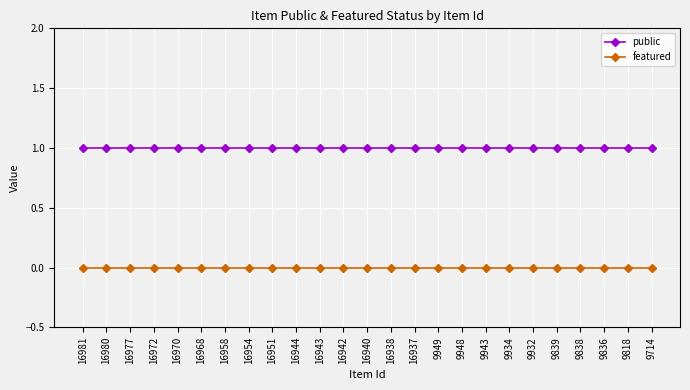

Rank the series by their average value, from lowest to highest.

featured, public